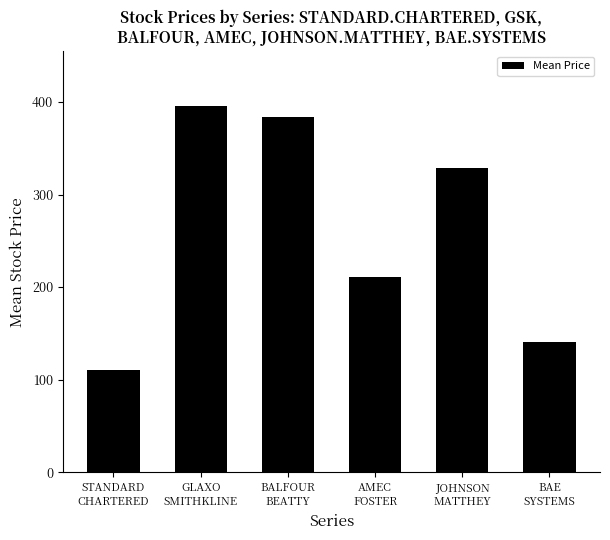

The chart shows a value of 69.2 at JOHNSON
MATTHEY. True or false?

False